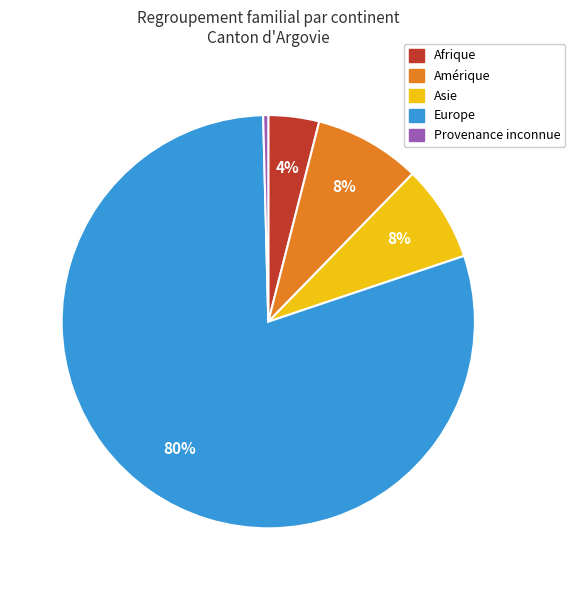

Is there any slice that represents more than half of the pie?

Yes